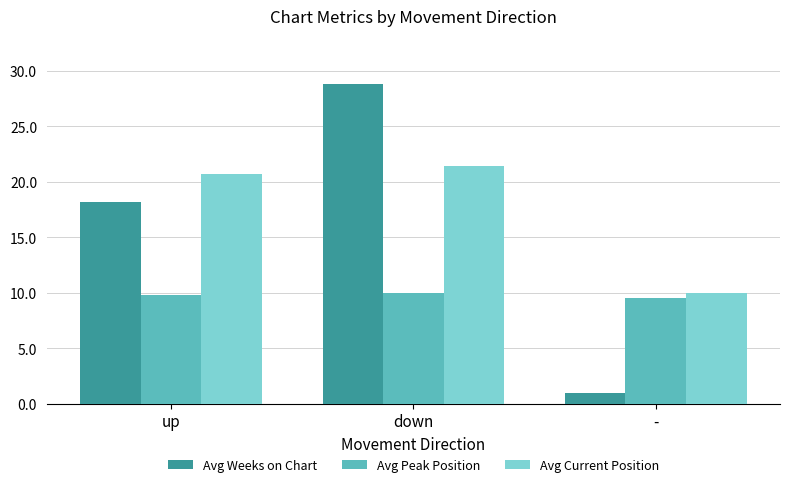

What is the spread (max minus min) of values at up?

10.9